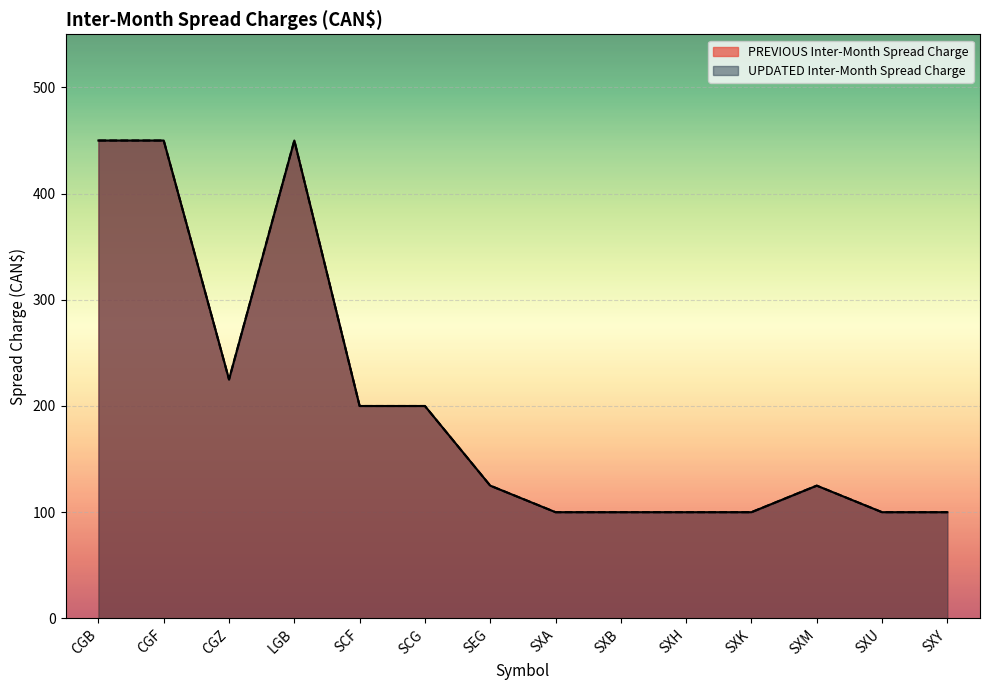

What is the lowest value of the PREVIOUS Inter-Month Spread Charge series?

100